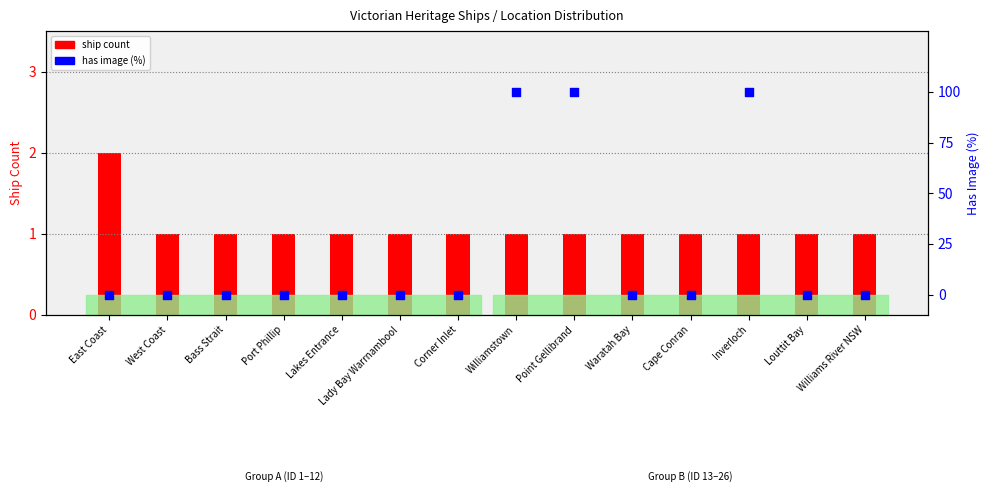

Which series contains the highest Y value?

has image (%)